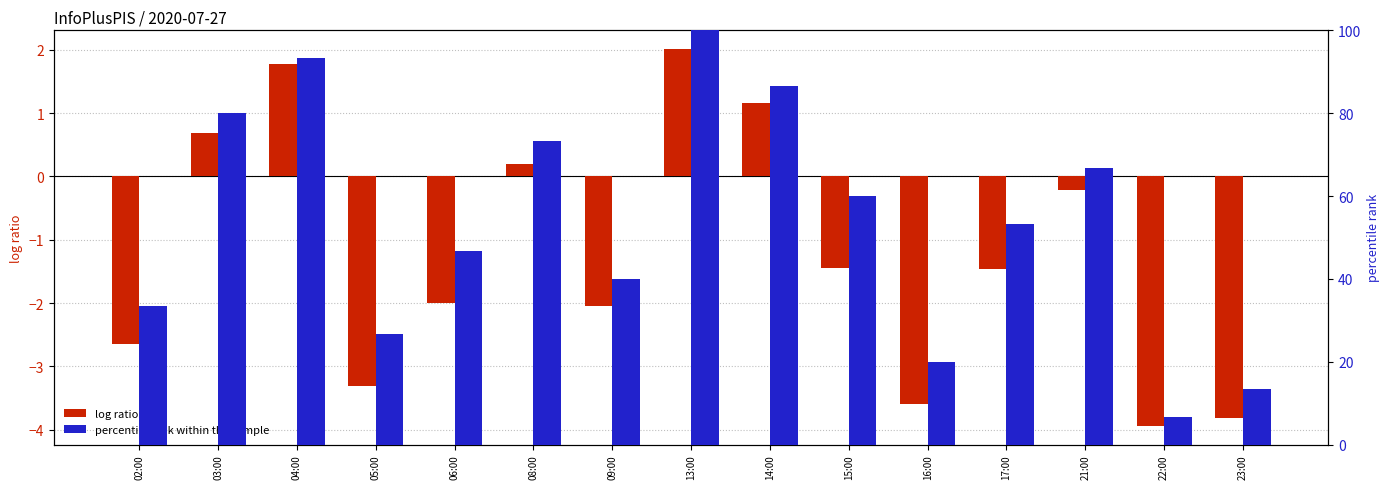

At how many categories does at least one series exceed 17?

13